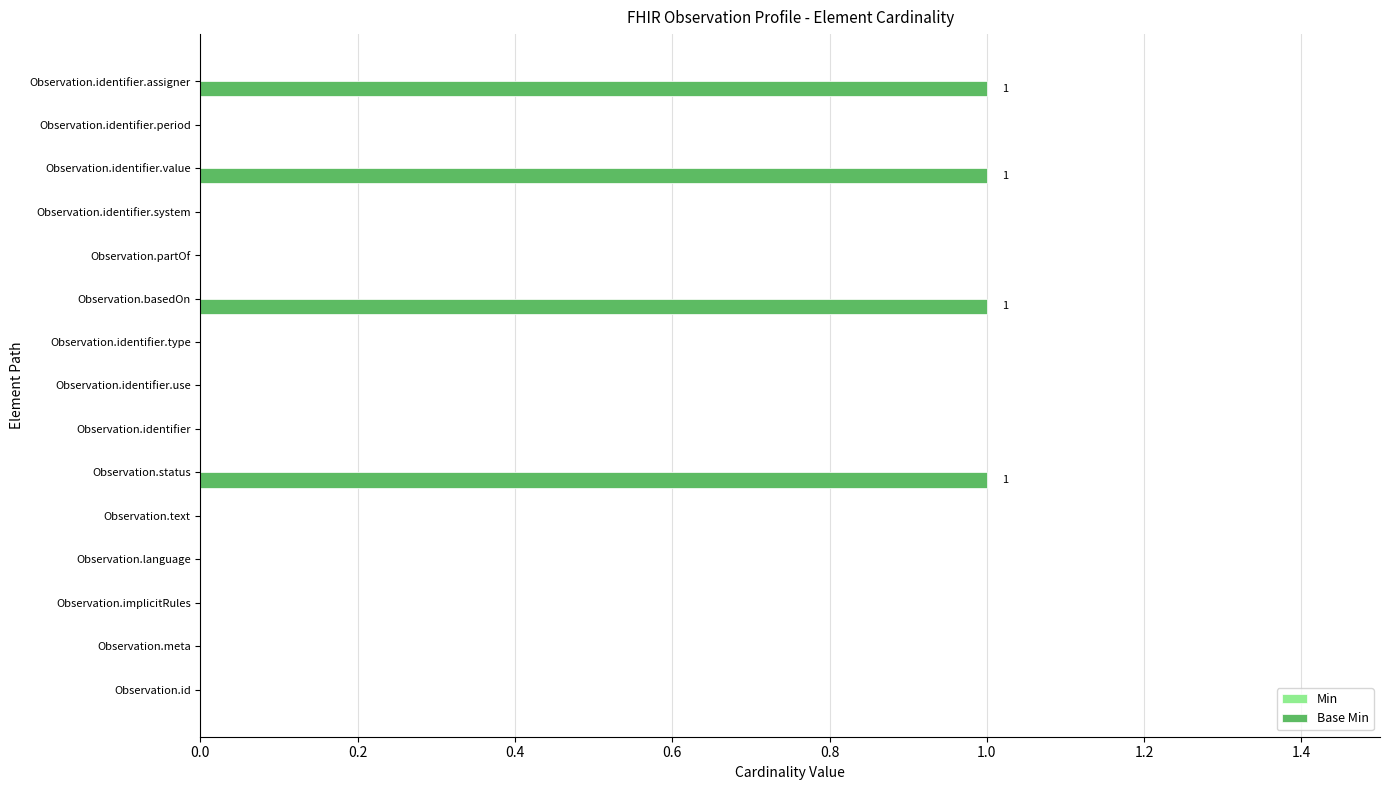

Between Observation.identifier.system and Observation.identifier.value, which is larger?

Observation.identifier.value